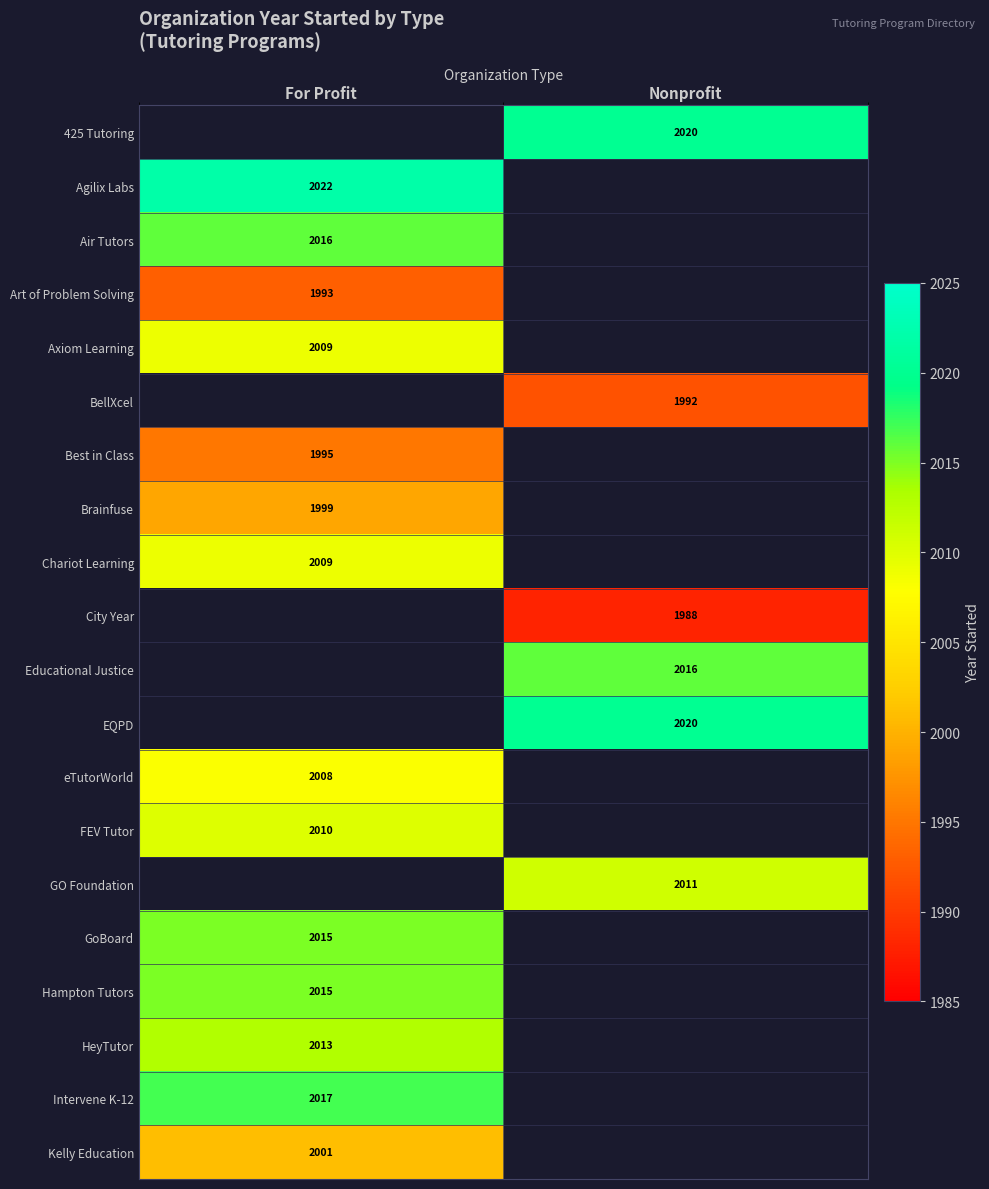

Is it true that Air Tutors equals 3558 at For Profit?

False